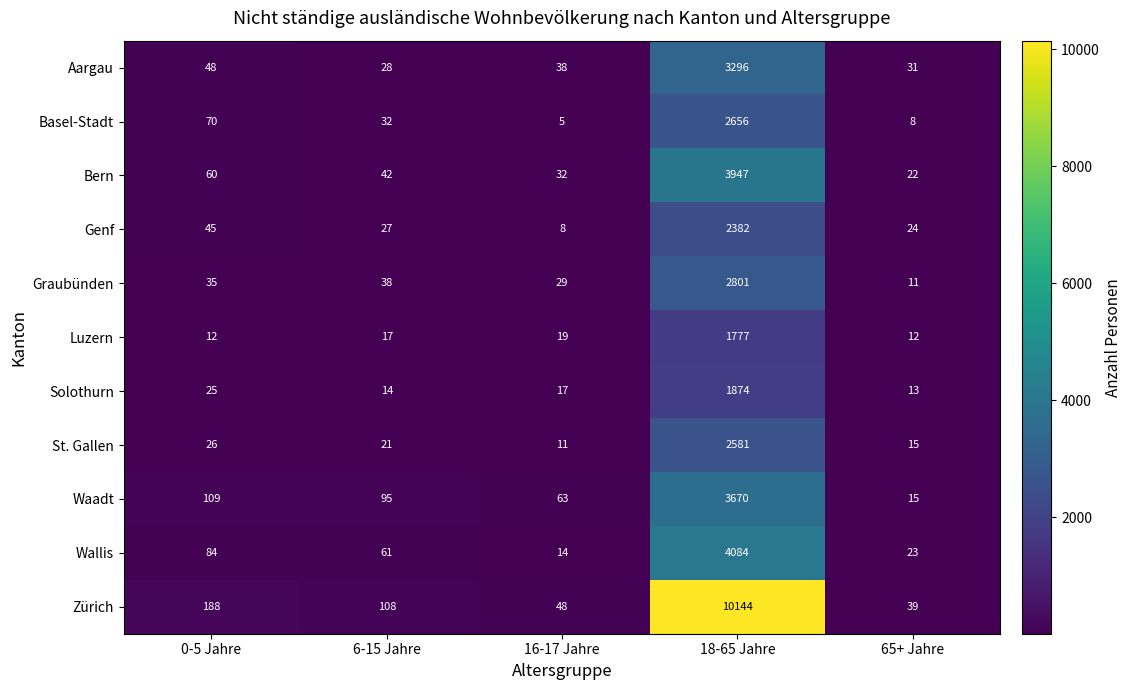

Count the number of categories in the chart.

5